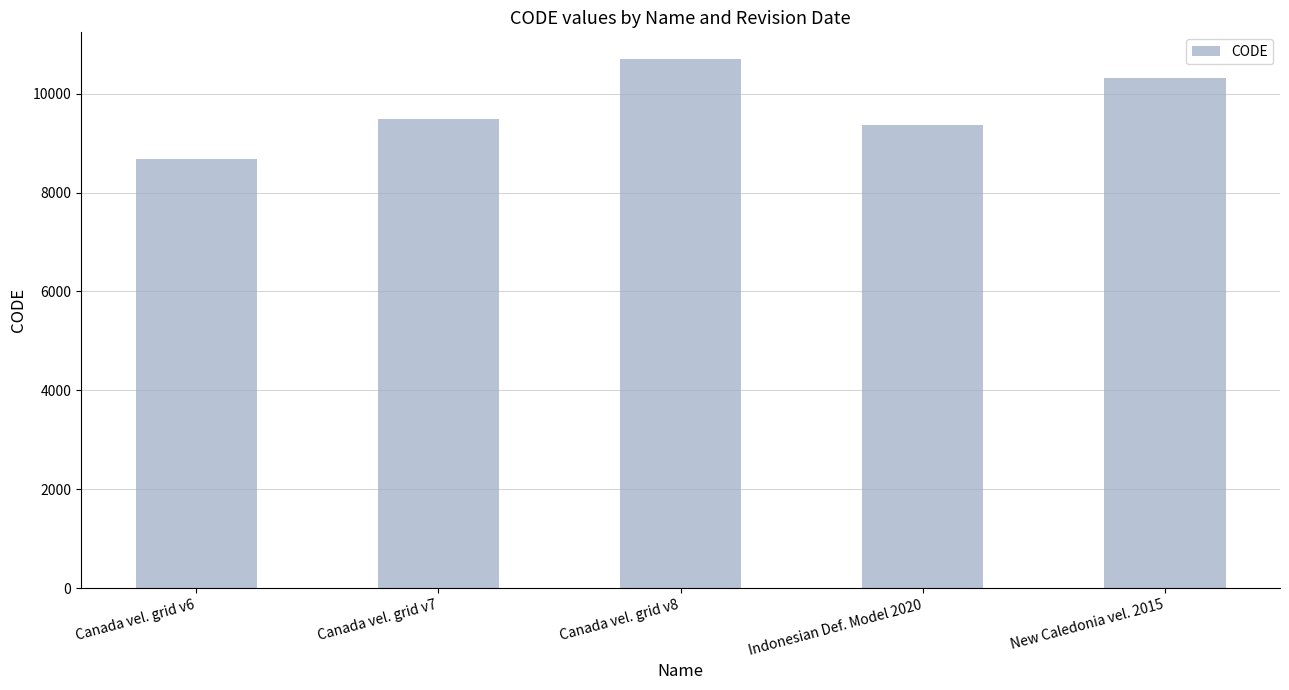

What is the change in value from Canada vel. grid v7 to Canada vel. grid v8?

+1224